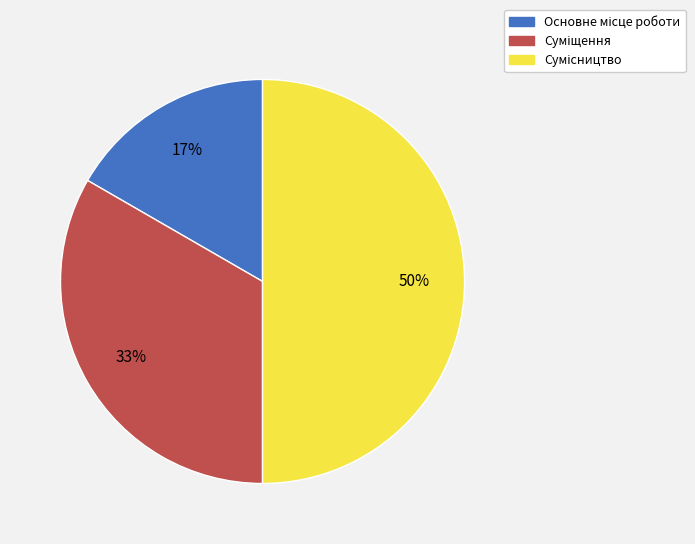

How many slices are in this pie chart?

3